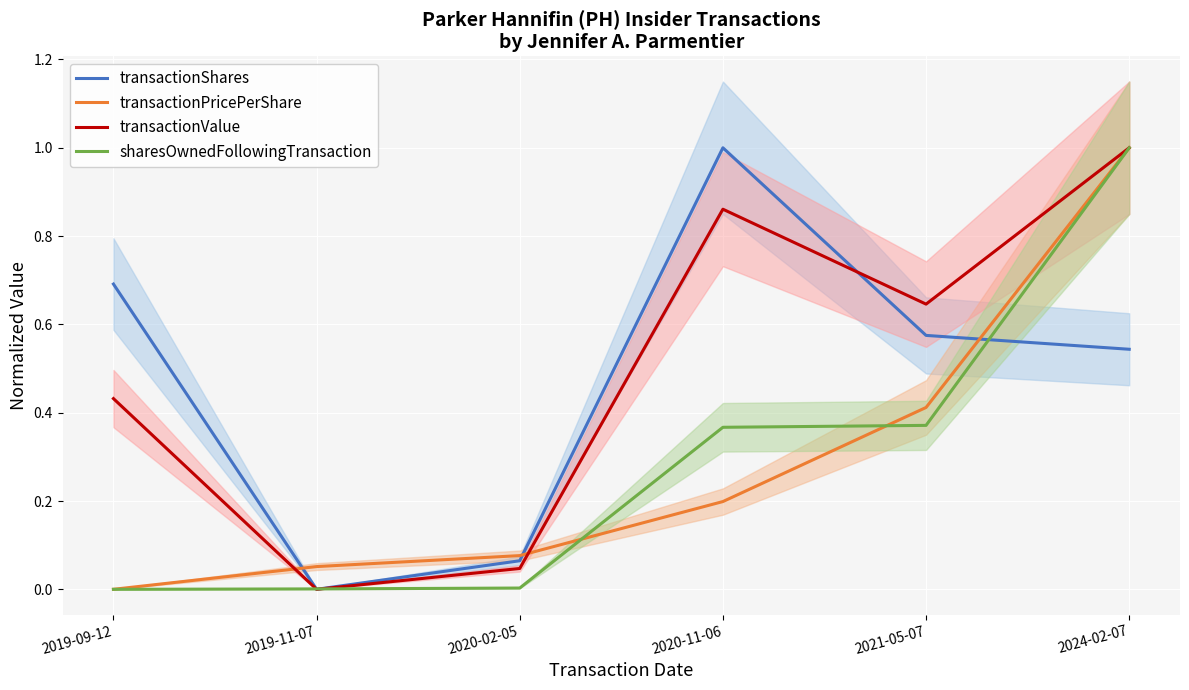

How many data points in transactionShares are above 0?

5